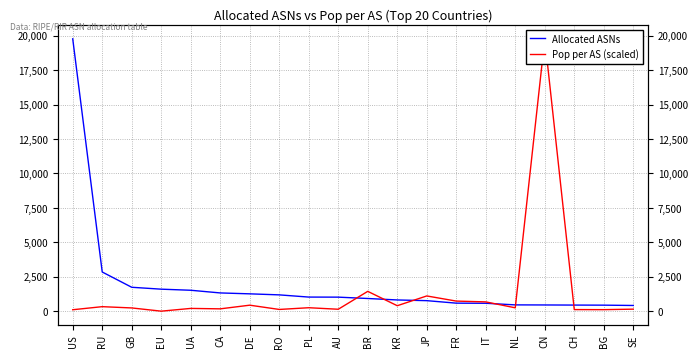

At how many categories does at least one series exceed 18140?

2